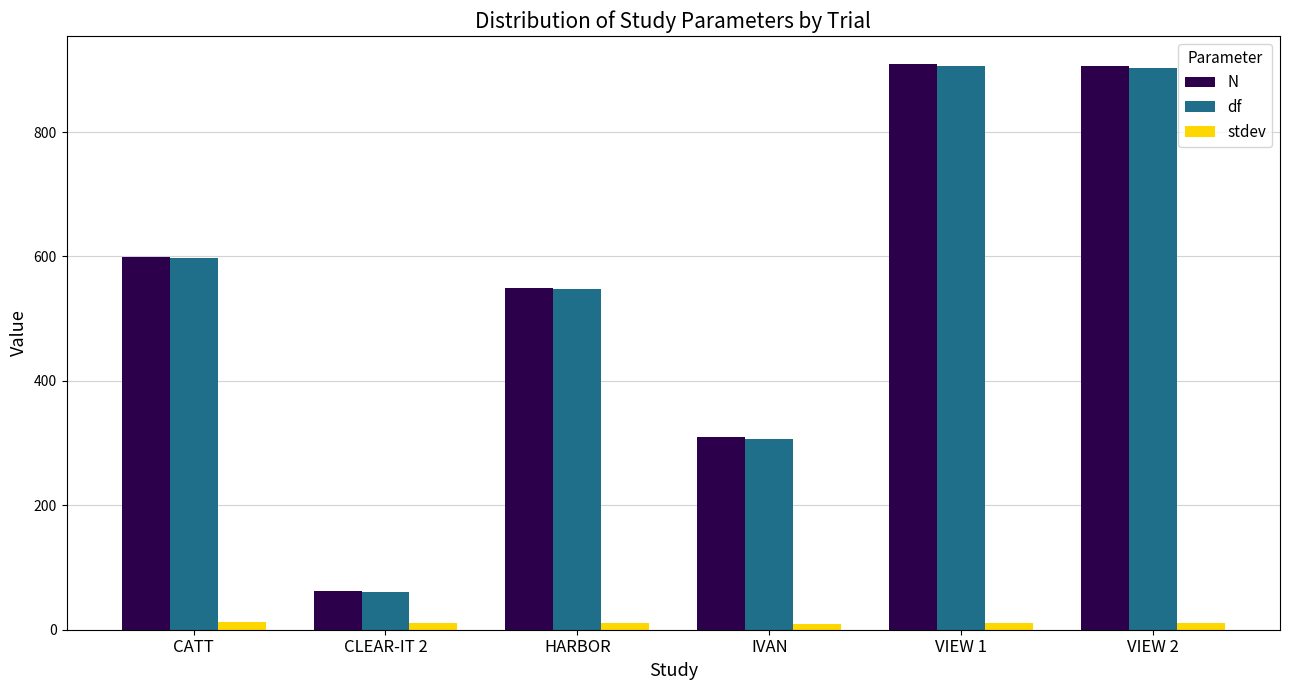

Is the value of stdev at IVAN greater than the value of N at IVAN?

No